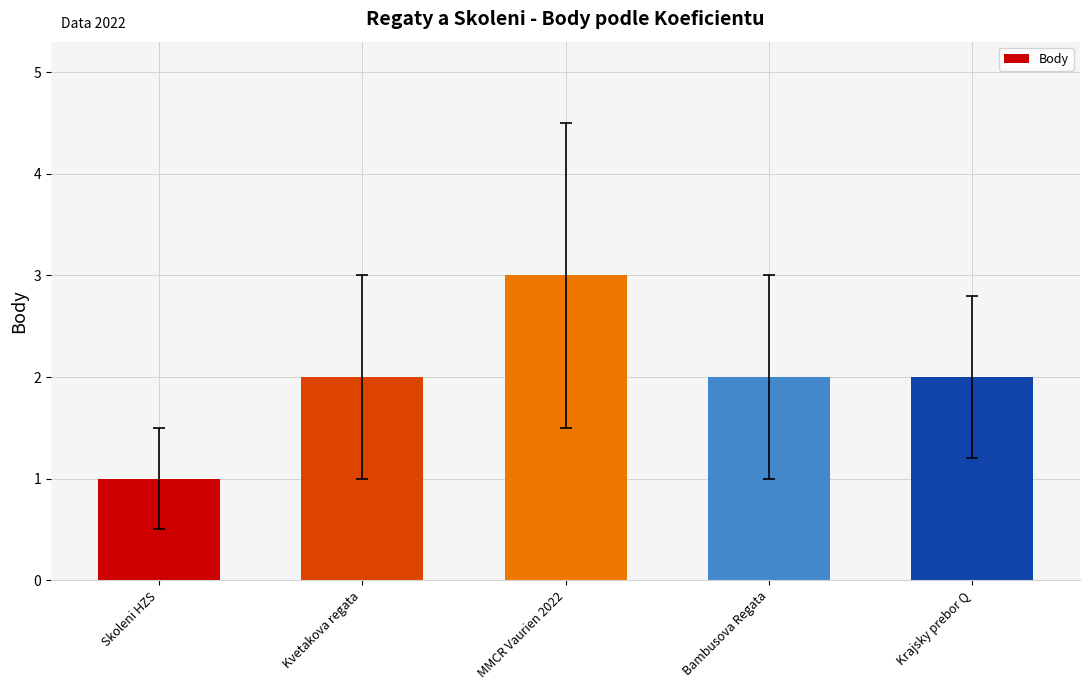

Which label corresponds to the smallest value in the chart?

Skoleni HZS